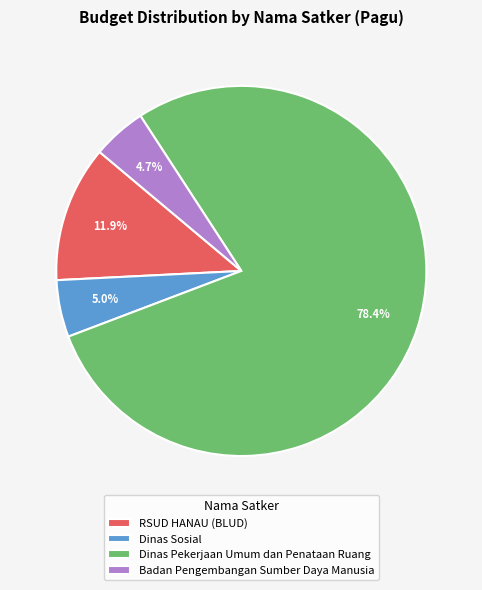

What is the ratio of the value at Dinas Pekerjaan Umum dan Penataan Ruang to the value at Badan Pengembangan Sumber Daya Manusia?

16.7